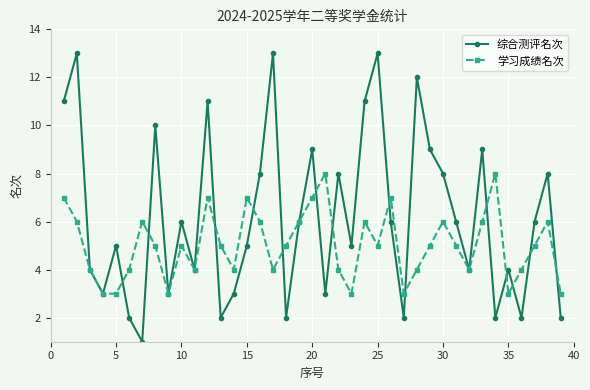

Which series has the largest total across all categories?

综合测评名次